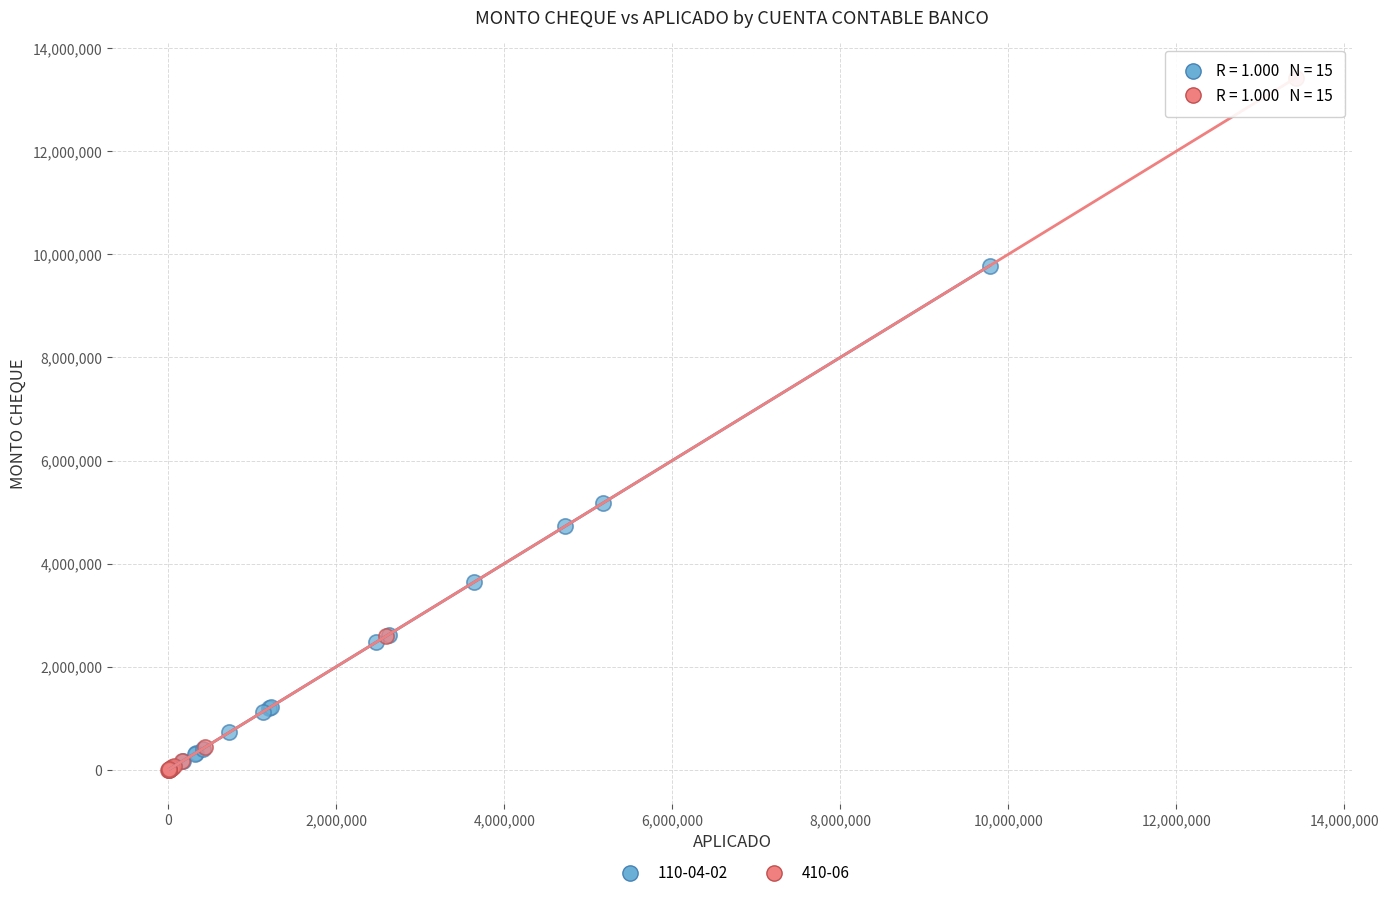

Which series has the widest spread of Y values?

410-06